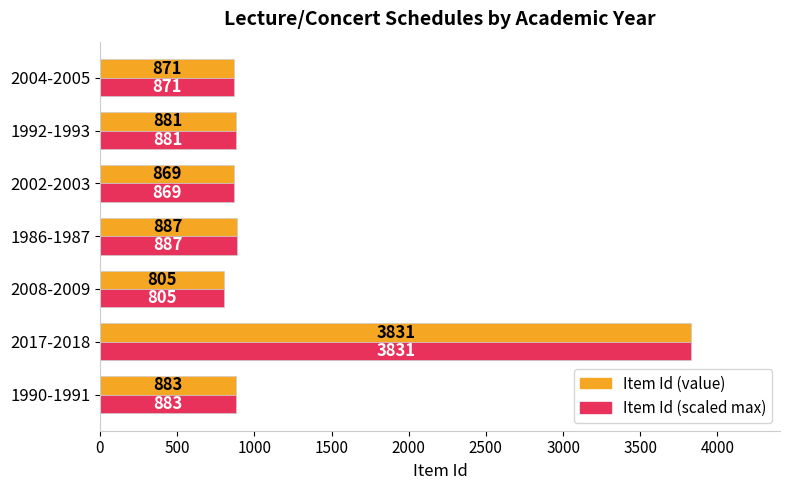

Rank the categories by Item Id (scaled max) value from lowest to highest.

2008-2009, 2002-2003, 2004-2005, 1992-1993, 1990-1991, 1986-1987, 2017-2018